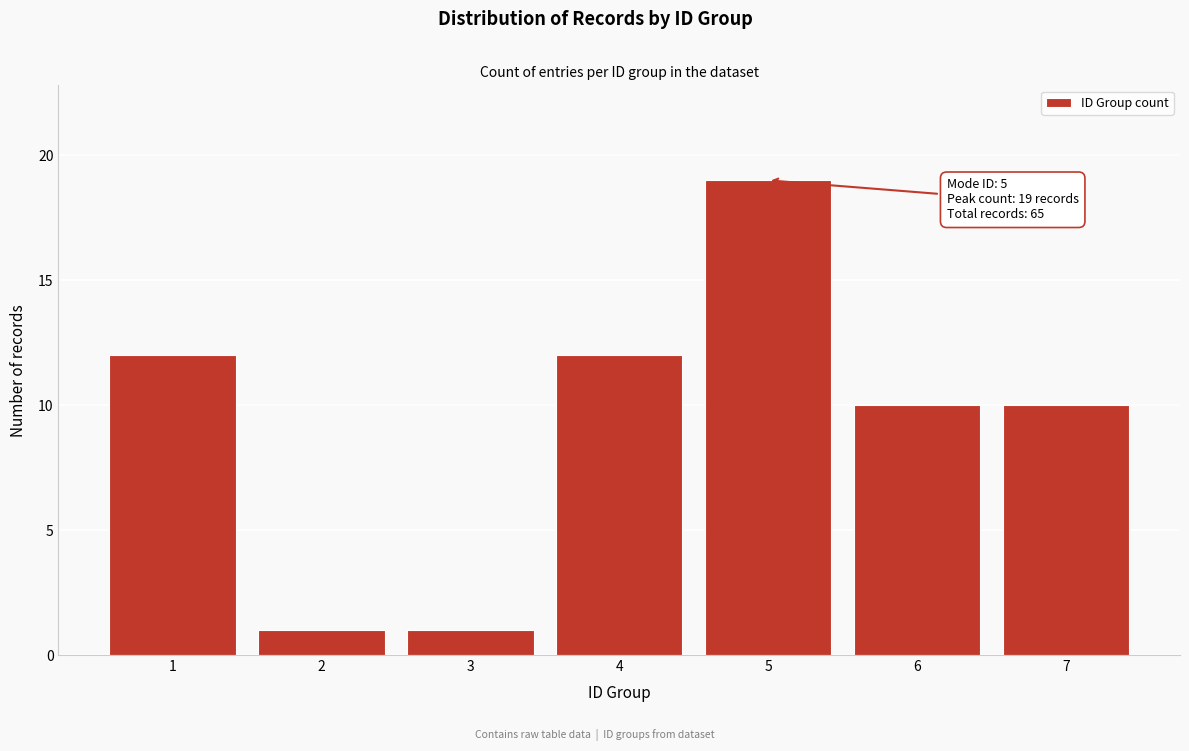

Reading right to left, transcribe all the data shown in this chart.

7=10	6=10	5=19	4=12	3=1	2=1	1=12